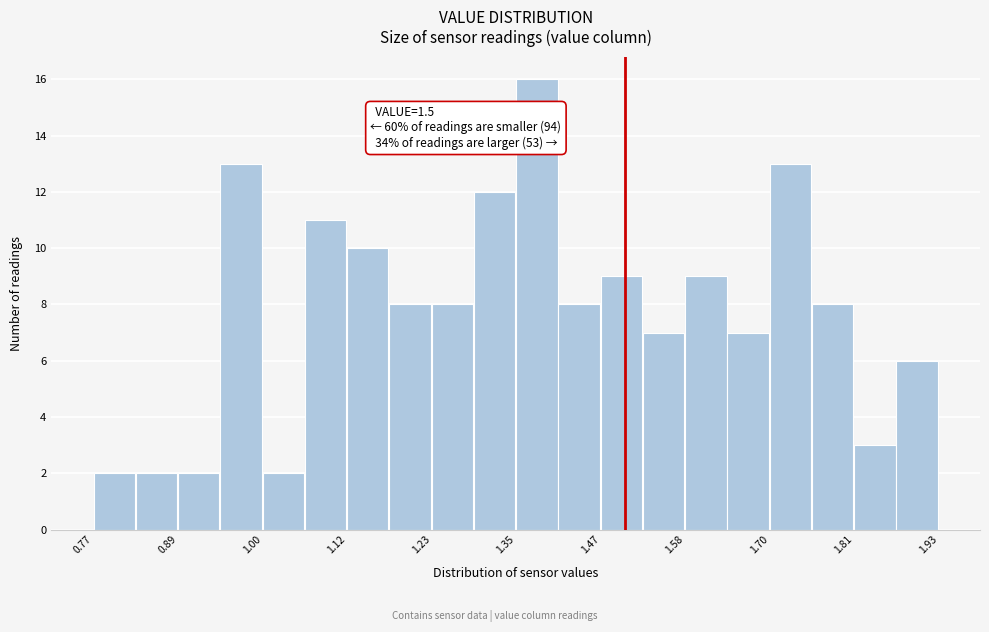

Read against the x-axis, roughly where is the centre of the tallest bar?

1.38